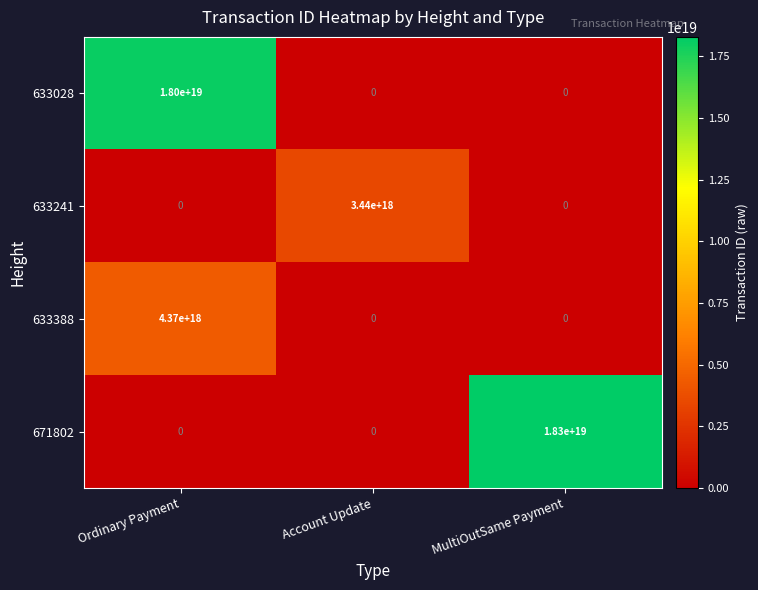

List the series in order of their peak value, highest first.

671802, 633028, 633388, 633241